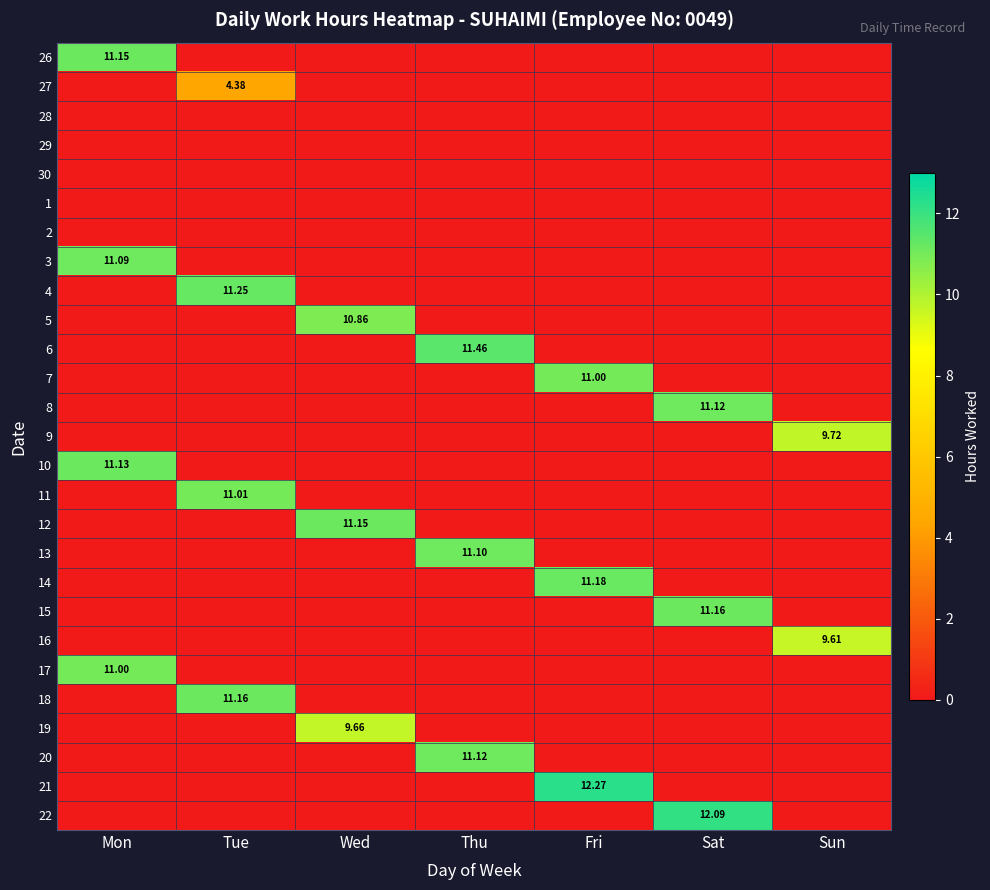

Which category has the highest value in the 4 series?

Tue